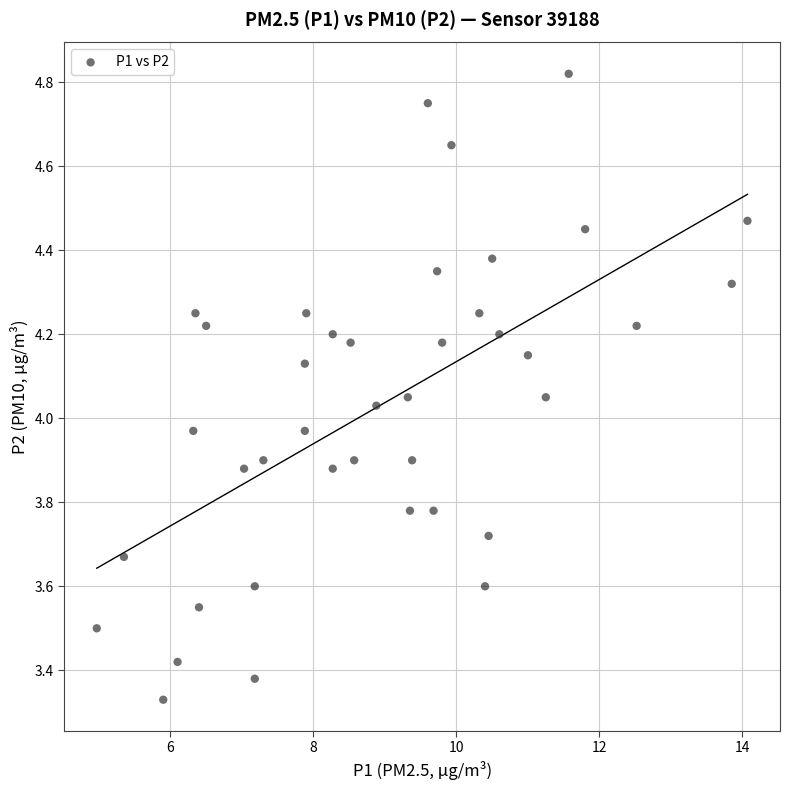

What is the range of X values (max minus min)?

9.1